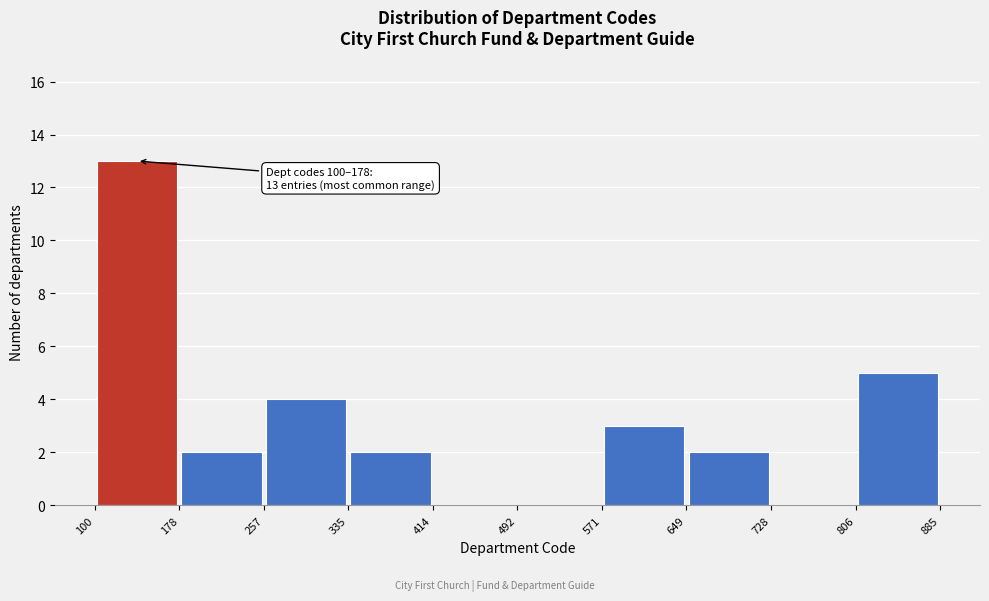

Over which range of the x-axis is the bar tallest?

100 to 178